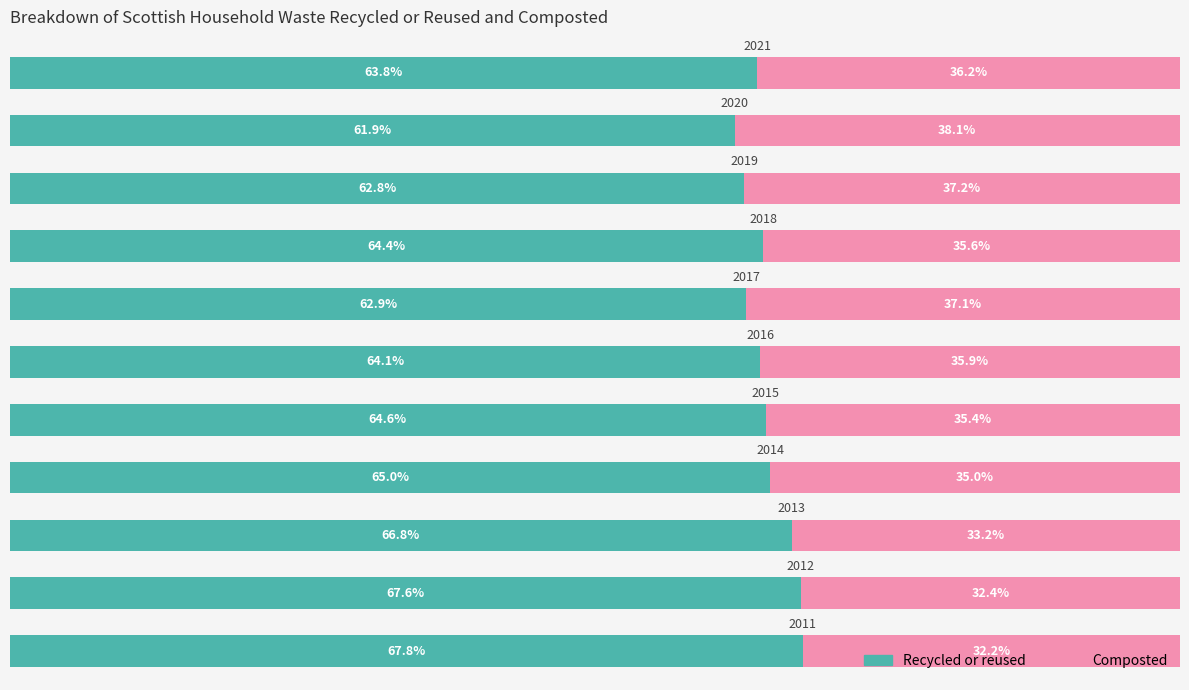

What is the value of the Composted bar at the 6th from the left?

35.9